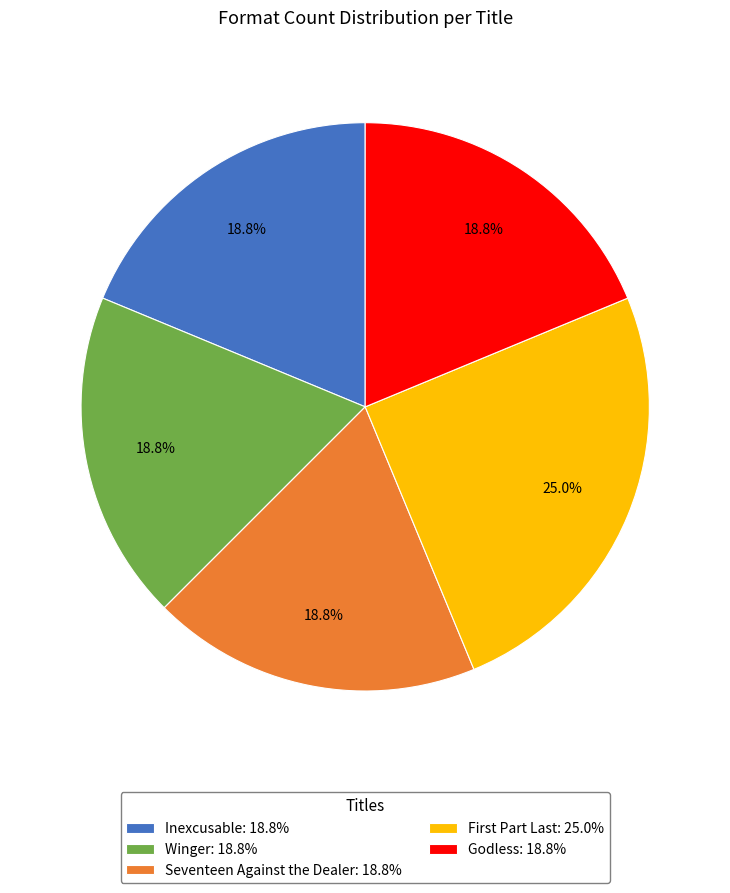

Is it true that Winger is 8% of the pie?

False